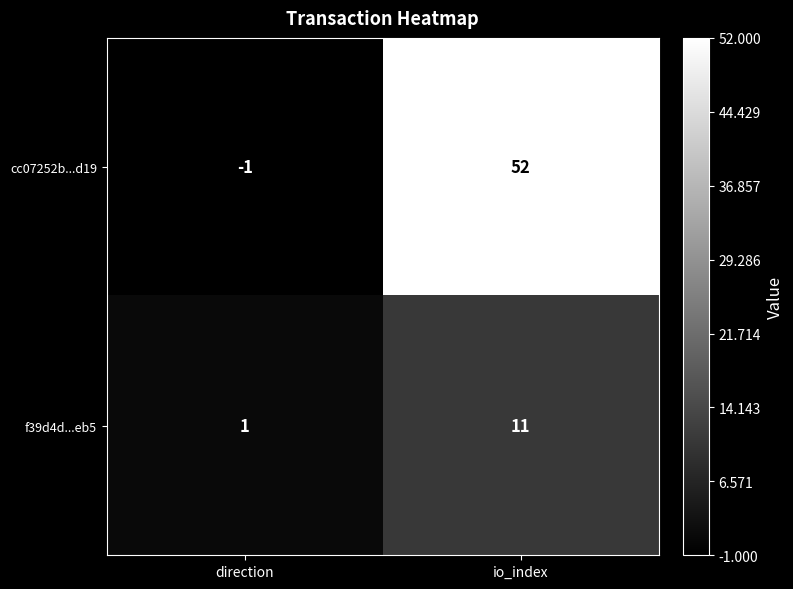

What is the smallest value displayed?

-1